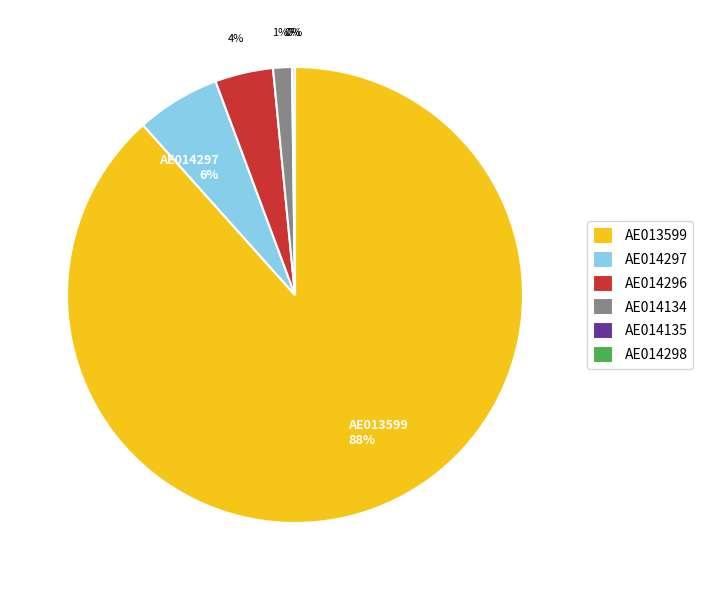

Is there a majority slice in this chart?

Yes